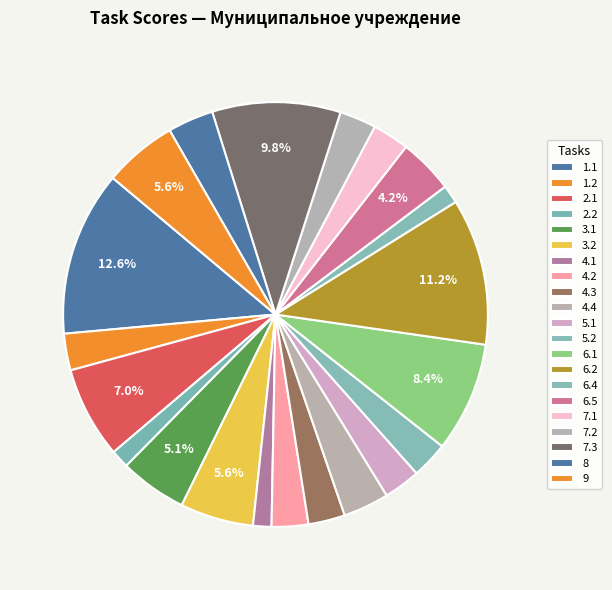

How many slices are in this pie chart?

21